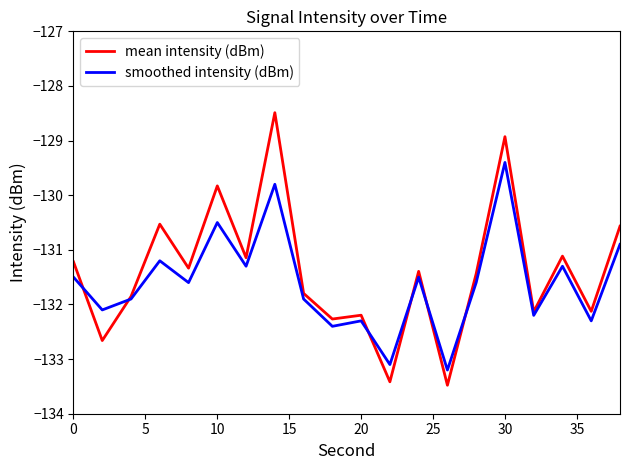

How many times do mean intensity (dBm) and smoothed intensity (dBm) cross each other?

6